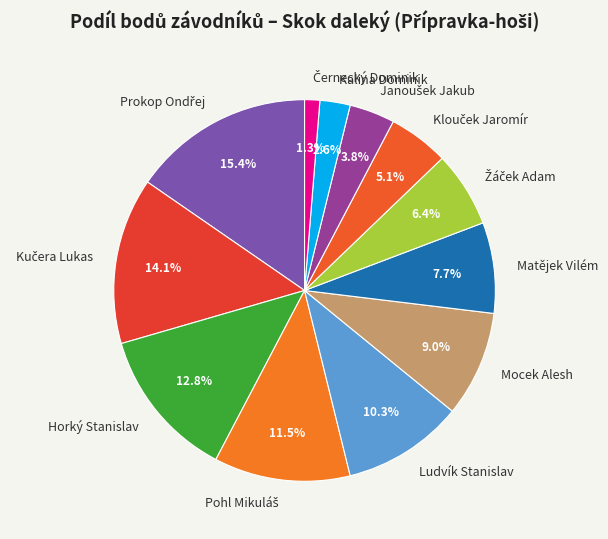

What percentage is NOT represented by Kalina Dominik?

97.4%